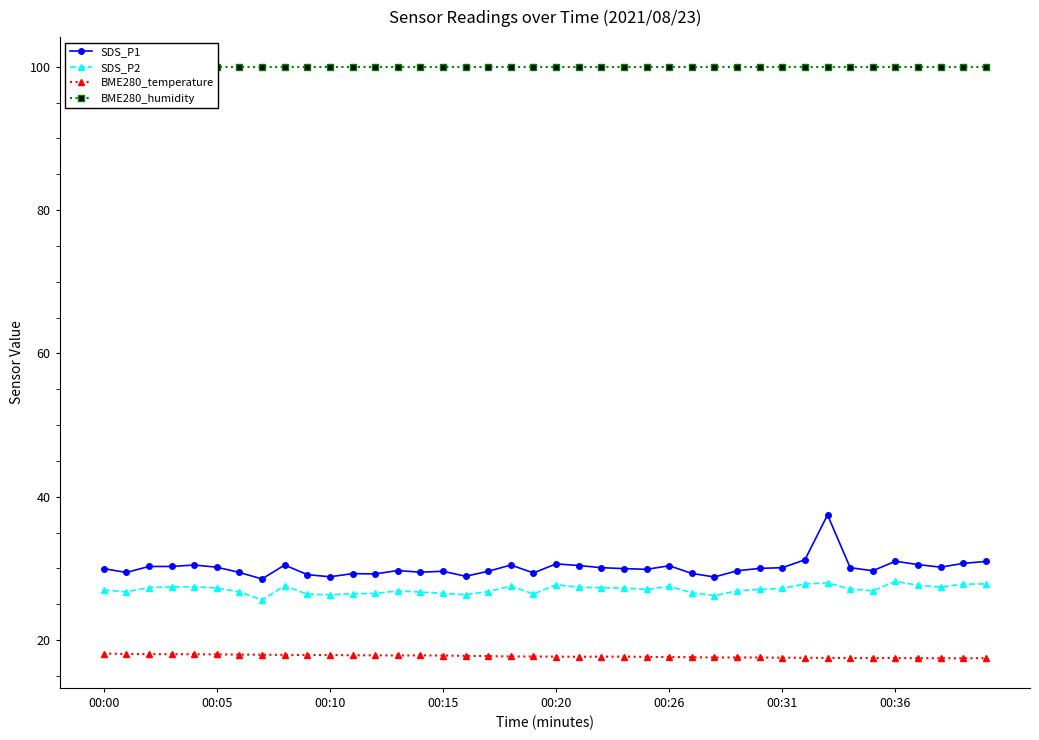

What is the label of the 6th point from the right?

34